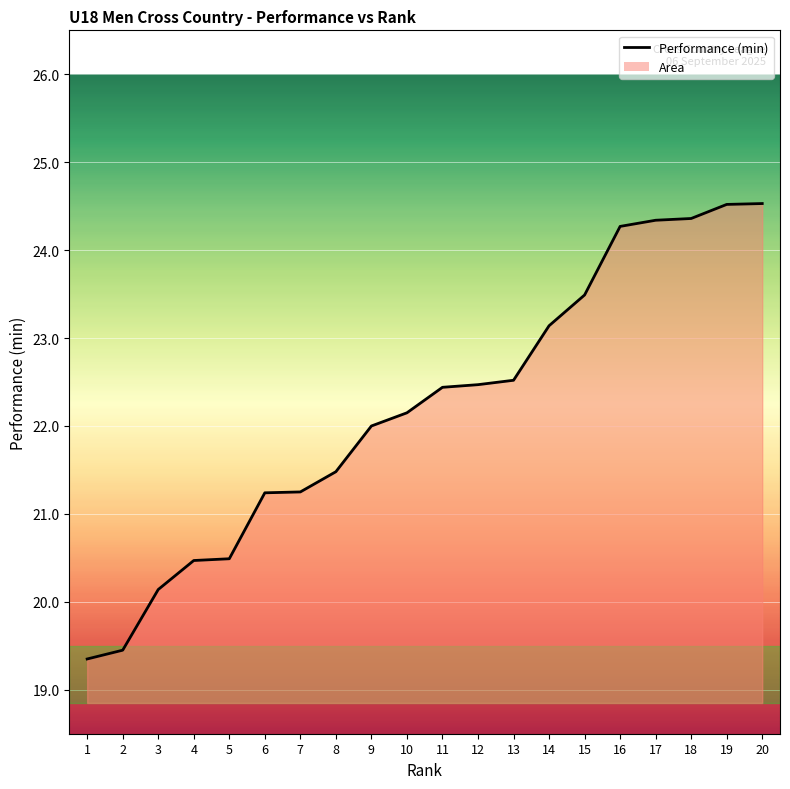

What is the approximate value at 9?

22.0